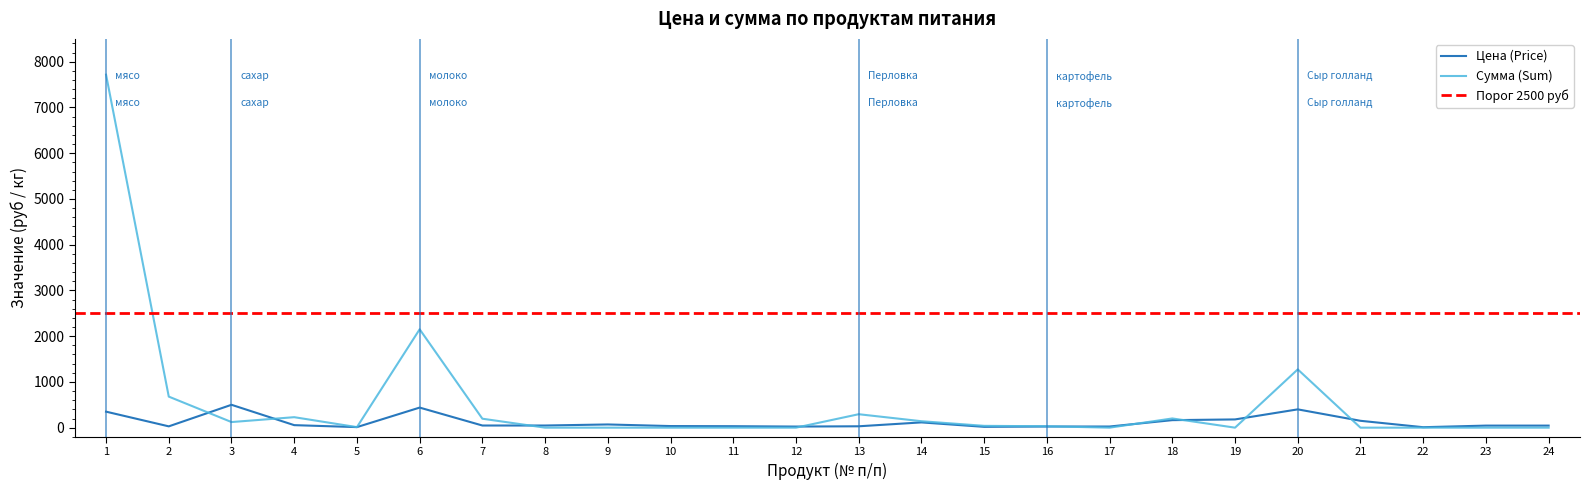

How many lines are shown in the chart?

2